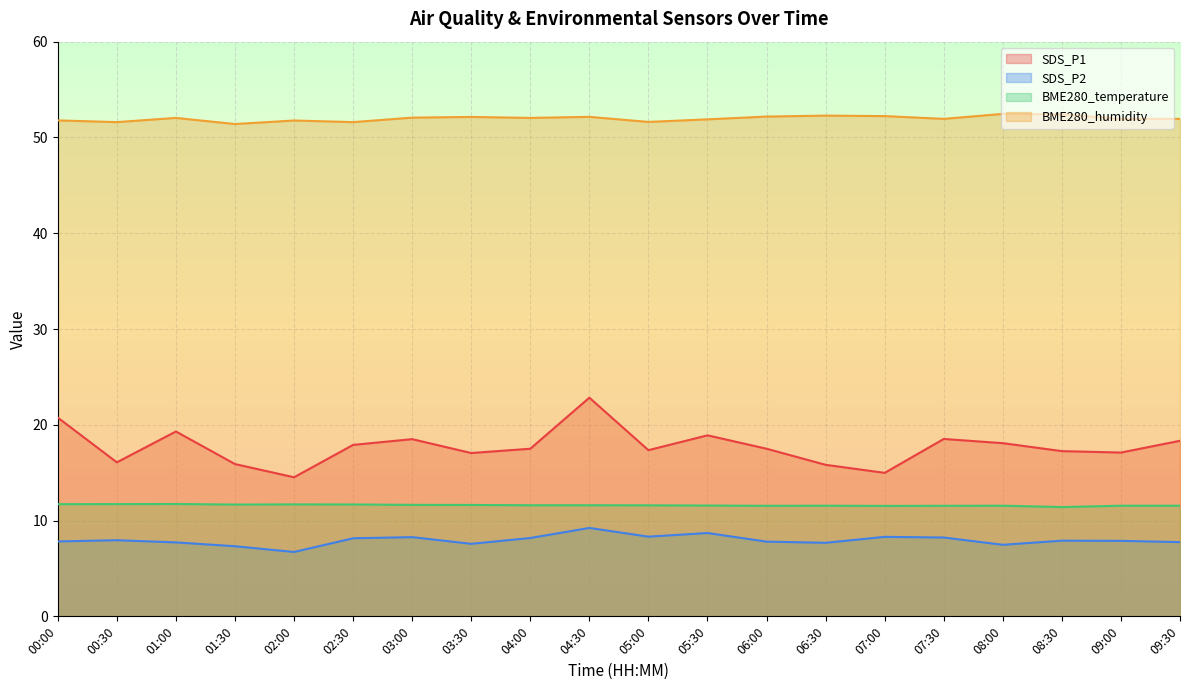

Between 09:30 and 09:00, which is larger?

09:30